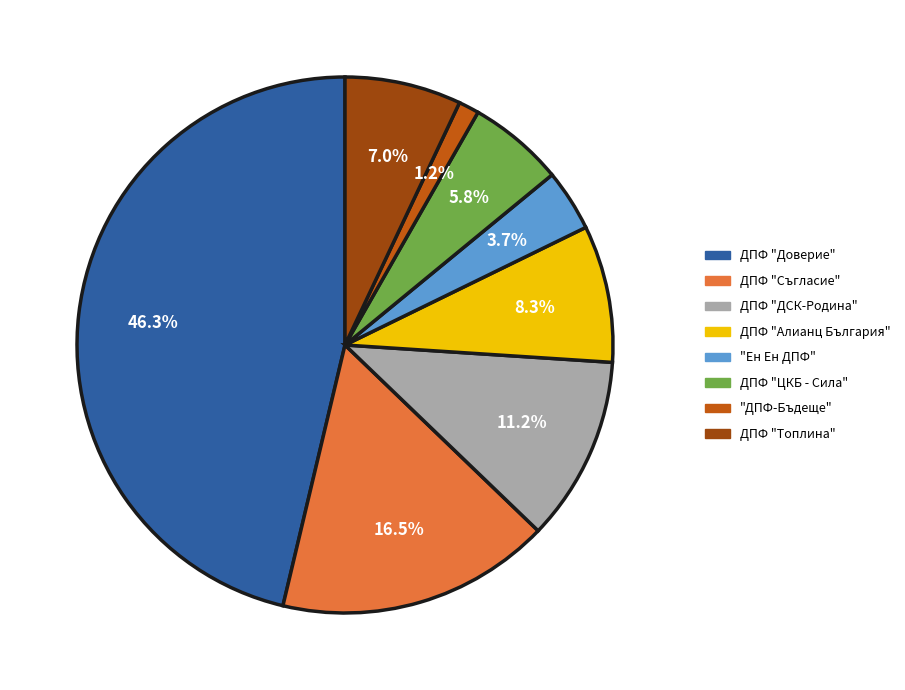

Does any single category account for the majority?

No